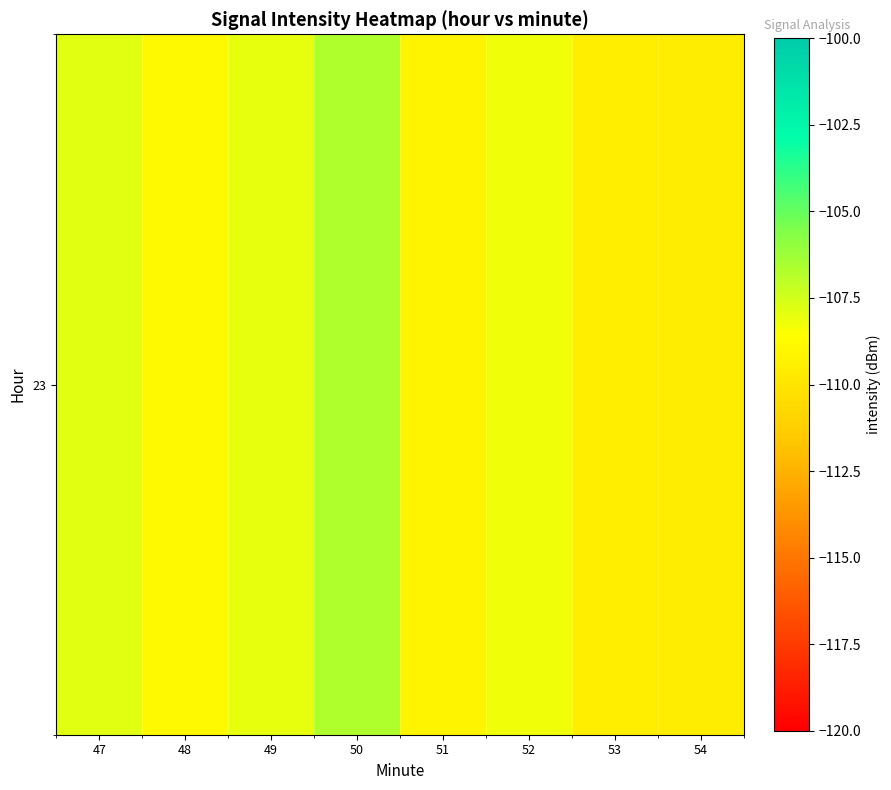

What is the average value?

-108.5